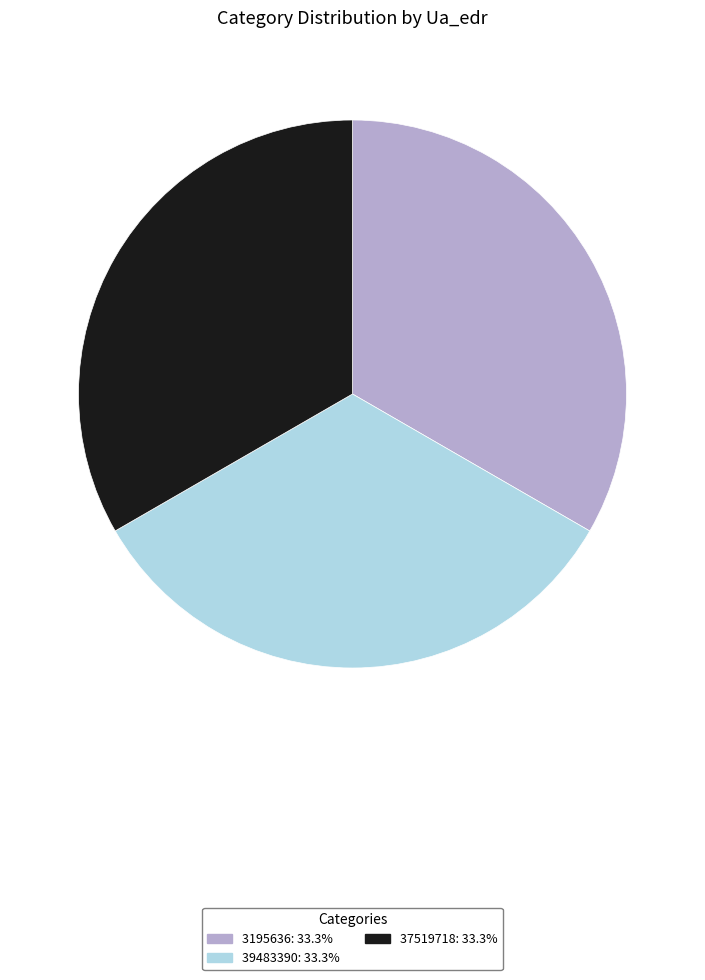

Is there a majority slice in this chart?

No